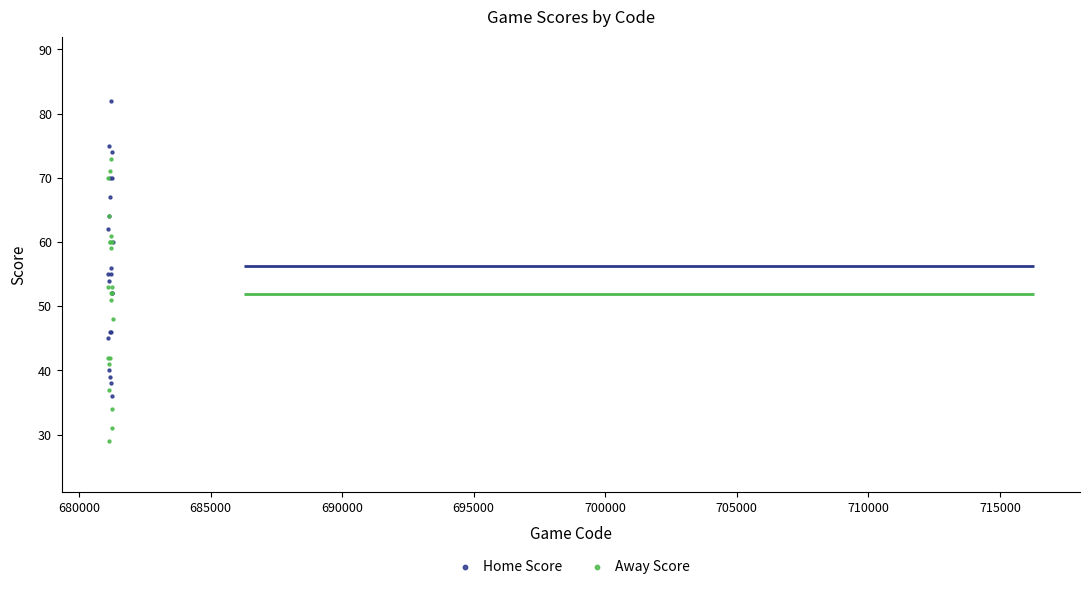

Which series contains the lowest Y value?

Away Score